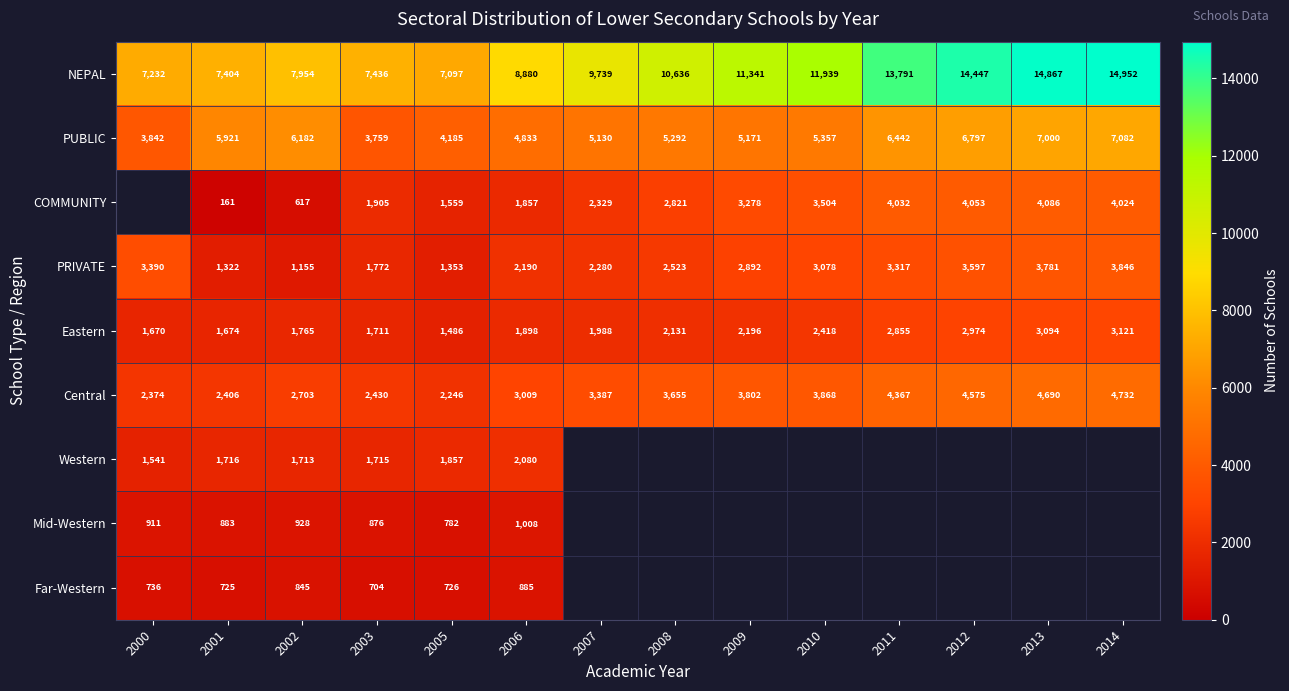

Where does the PRIVATE series first go above 2892?

2000